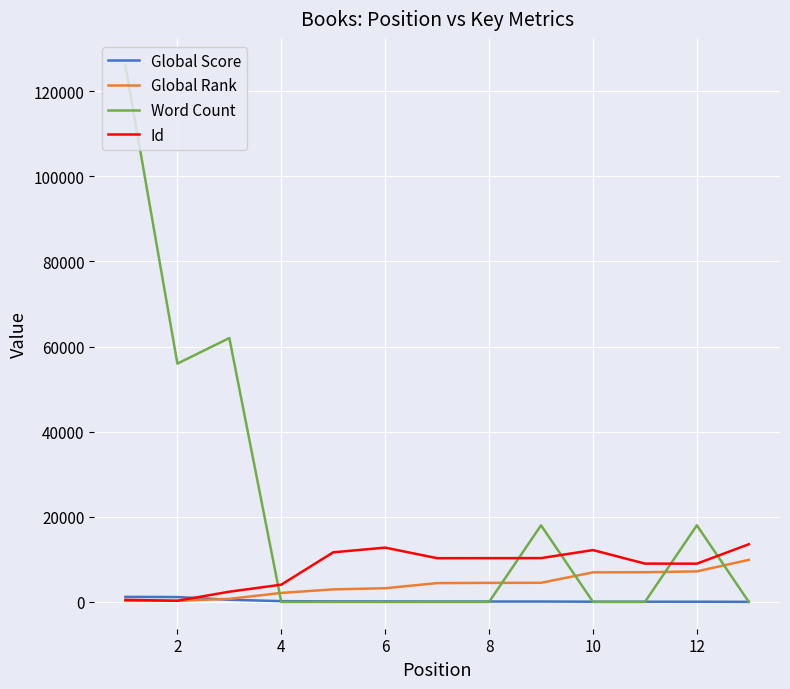

Which series has the largest total across all categories?

Word Count